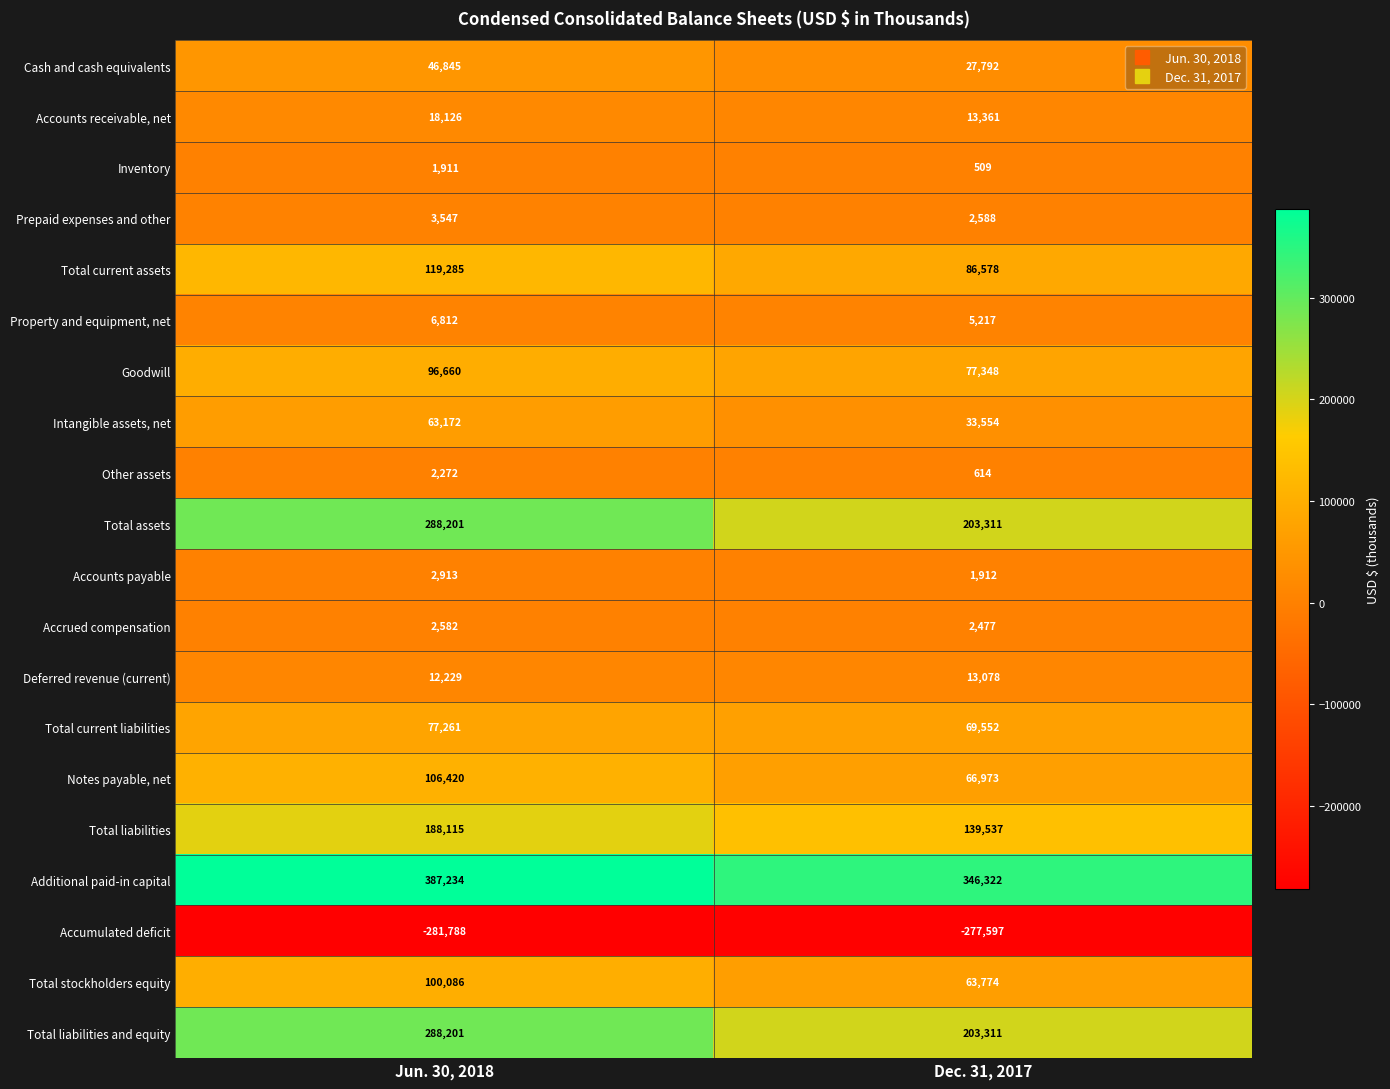

What is the spread (max minus min) of values at Dec. 31, 2017?

623919